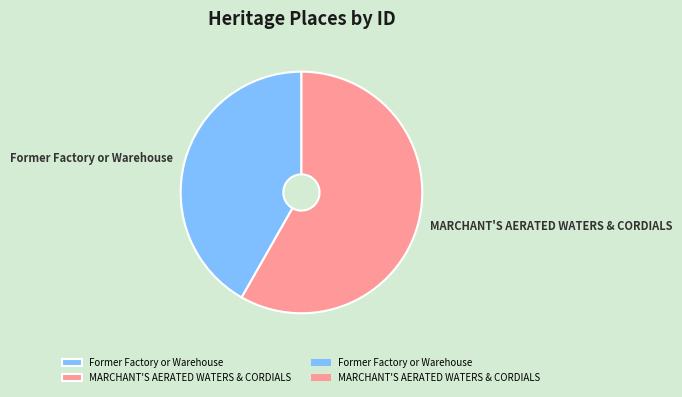

The Former Factory or Warehouse slice represents 42% of the pie. True or false?

True